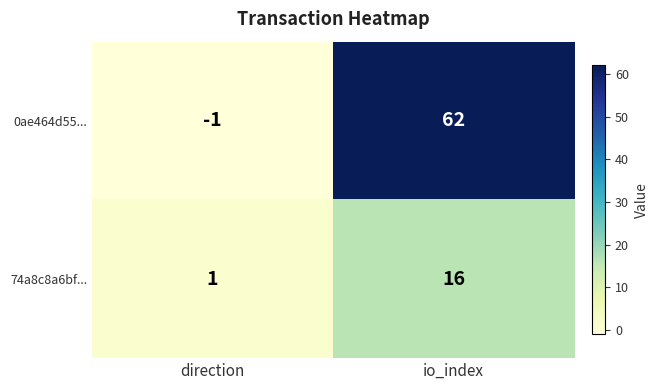

What is the difference between the 74a8c8a6bf... values at direction and io_index?

15